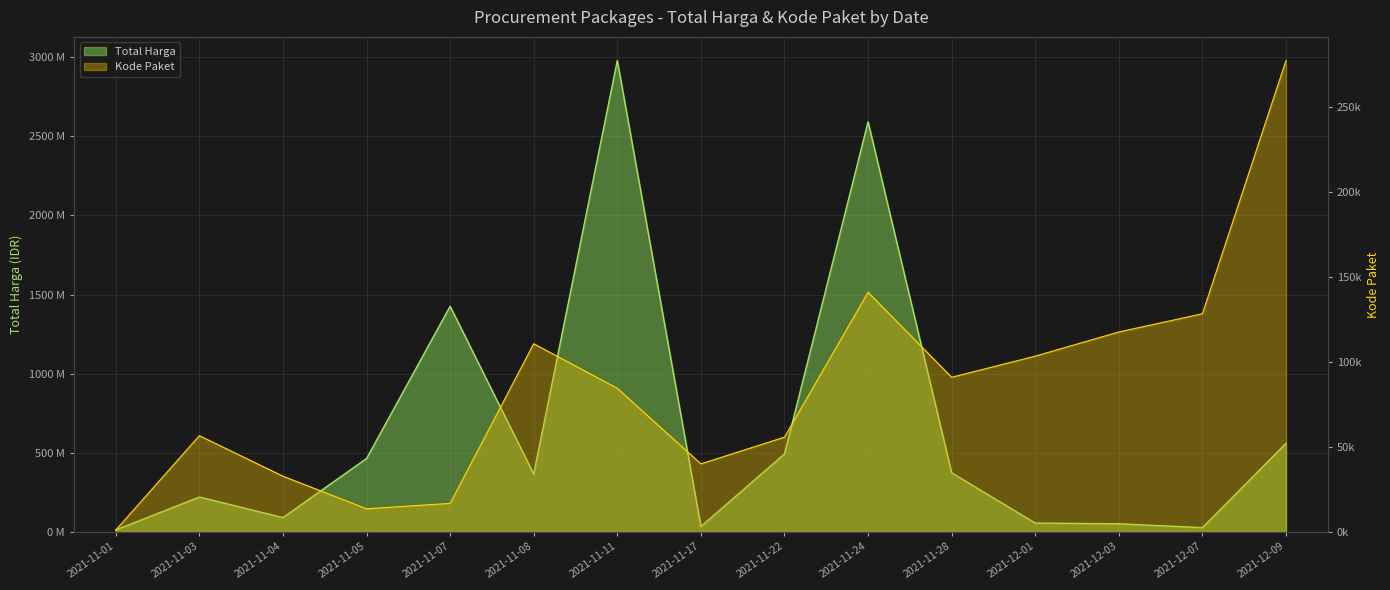

Reading right to left, list all the values displayed in this chart.

Total Harga: 559971000	27412000	51601000	56152800	373404000	2591326200	493000000	34292000	2978833240	365565000	1425867900	464002100	90672075	220514040	12787500
Kode Paket: 277693	128516	117783	103541	91101	141173	55826	40112	84587	110858	16823	13652	32845	56706	1139